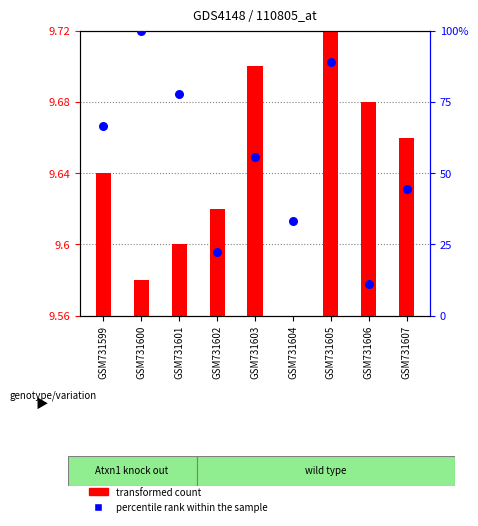

What is the change in value from GSM731601 to GSM731603?

-22.2